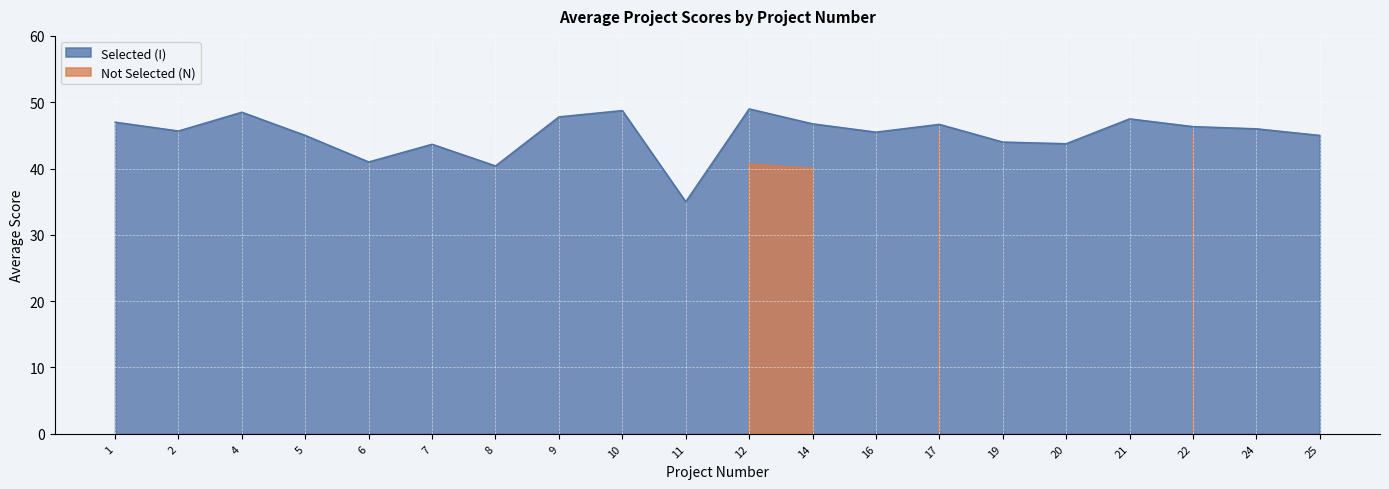

Is it true that the value at 9 is 47.8?

True